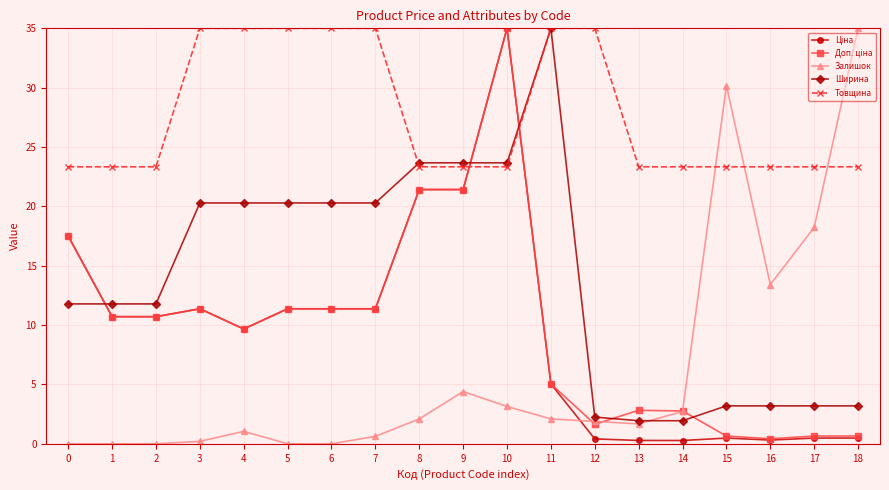

What is the maximum value shown in the chart?

35.0